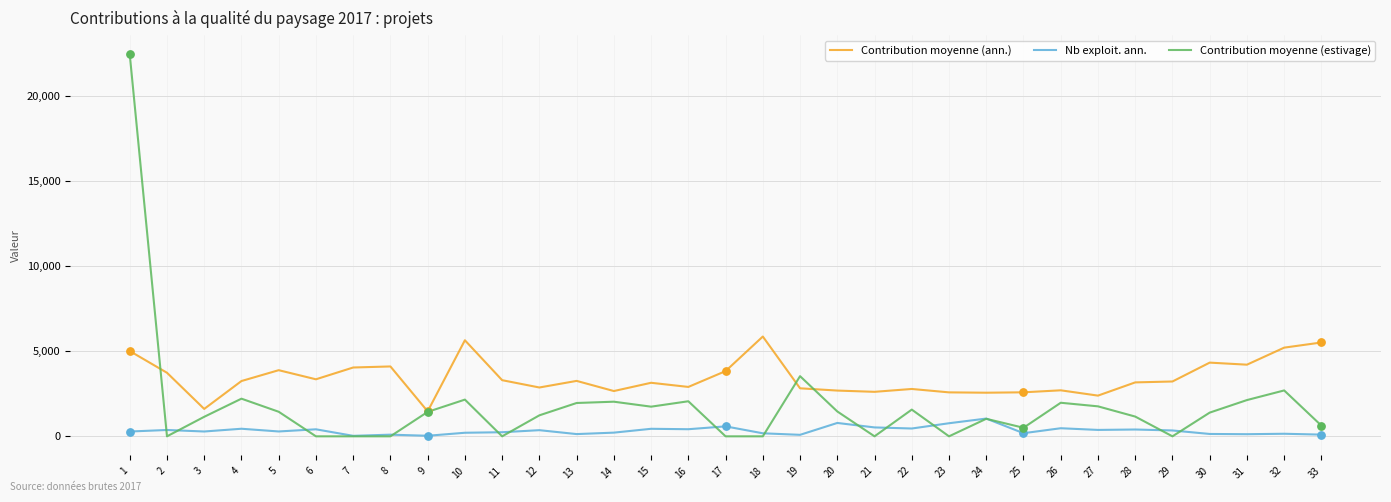

Is the value of Contribution moyenne (ann.) at 3 greater than the value of Nb exploit. ann. at 4?

Yes